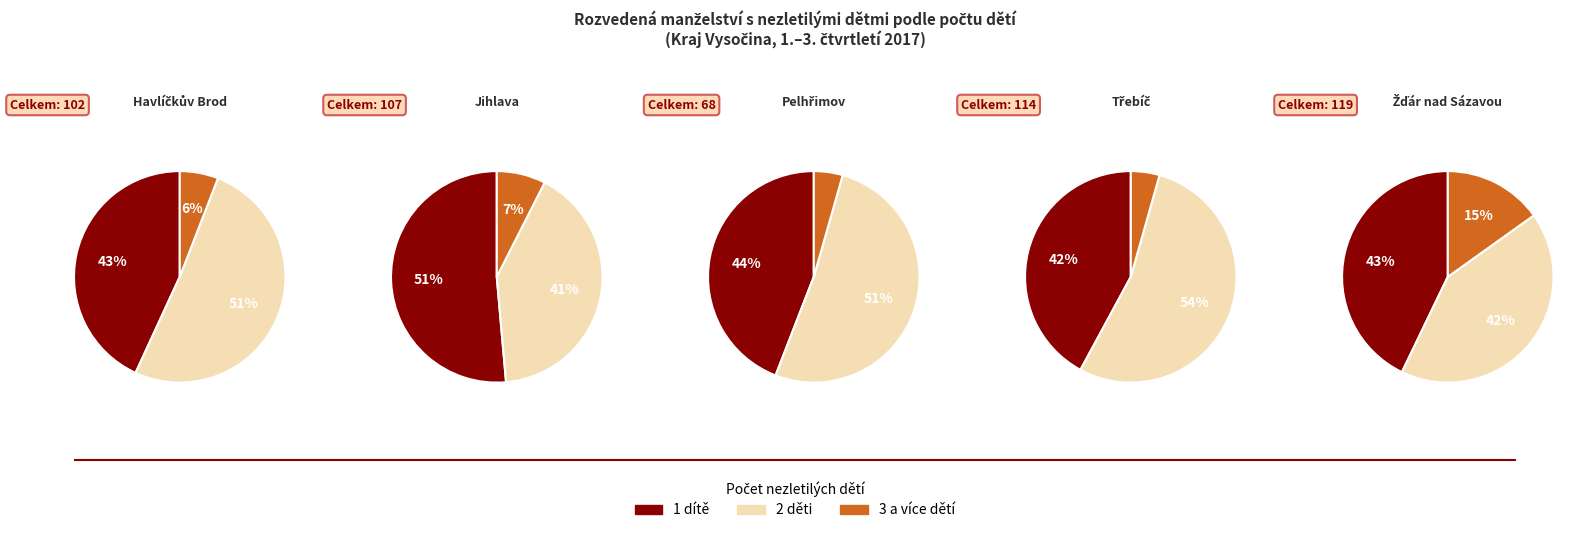

How many slices are in this pie chart?

3